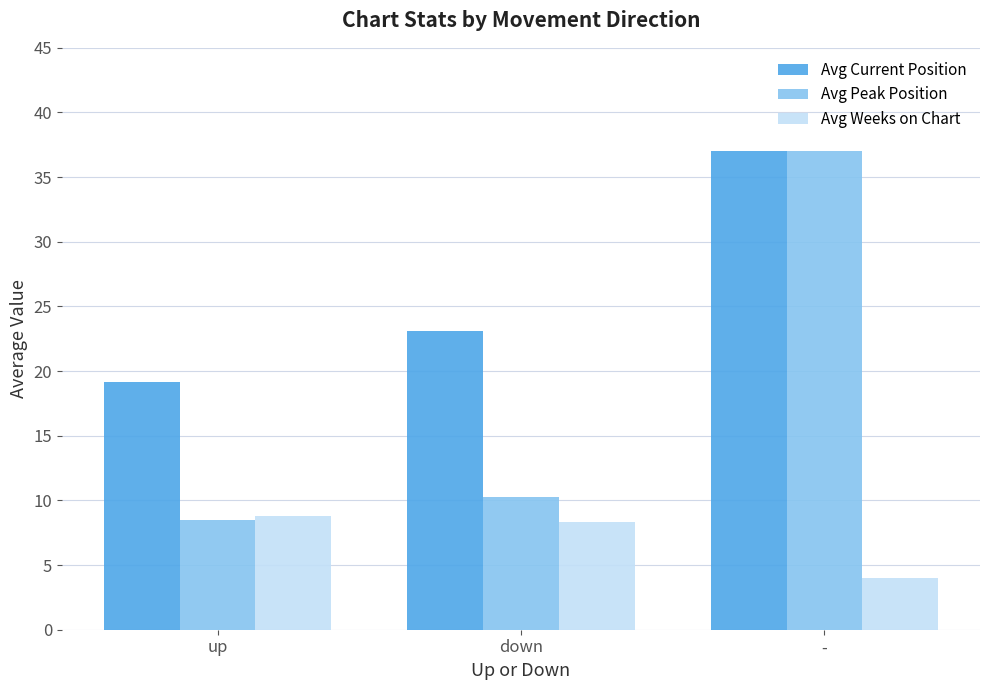

What is the value of the Avg Current Position bar at the 3rd from the left?

37.0